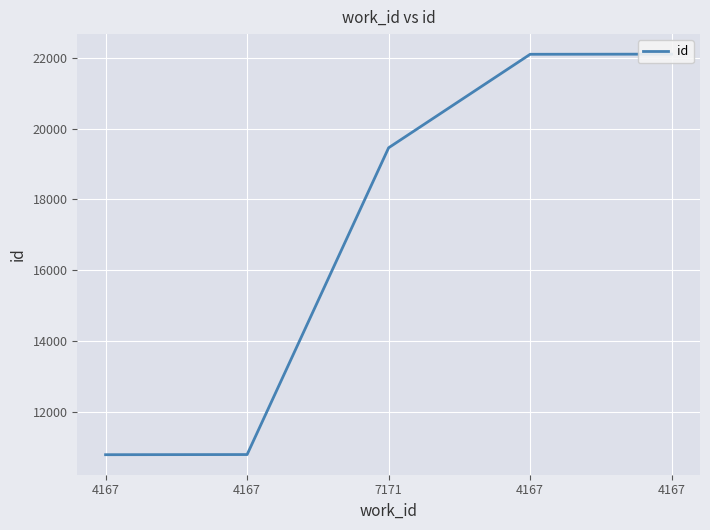

What is the sum of all values?

85244